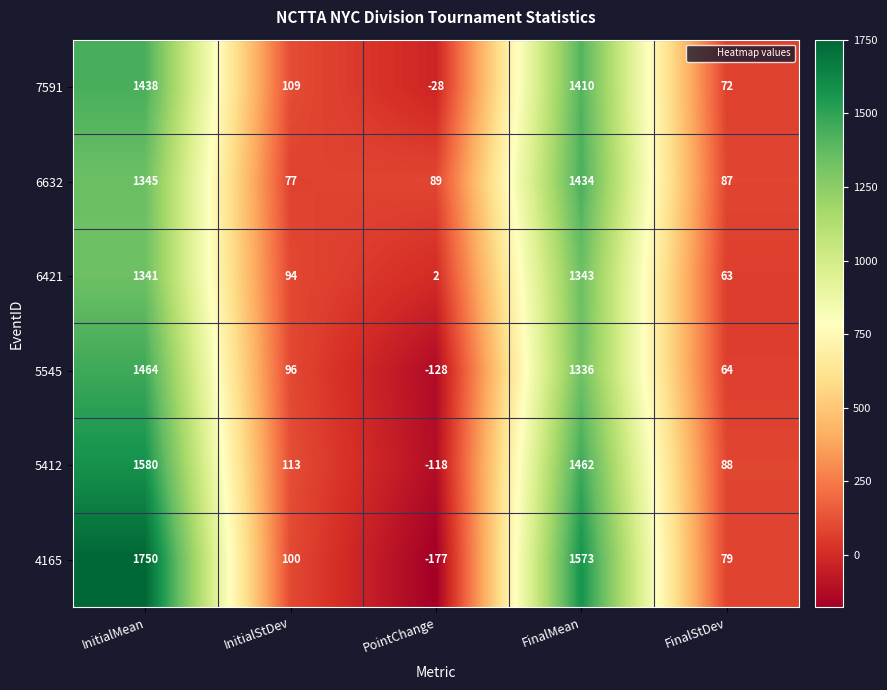

The value of 4165 at InitialStDev is 144. True or false?

False